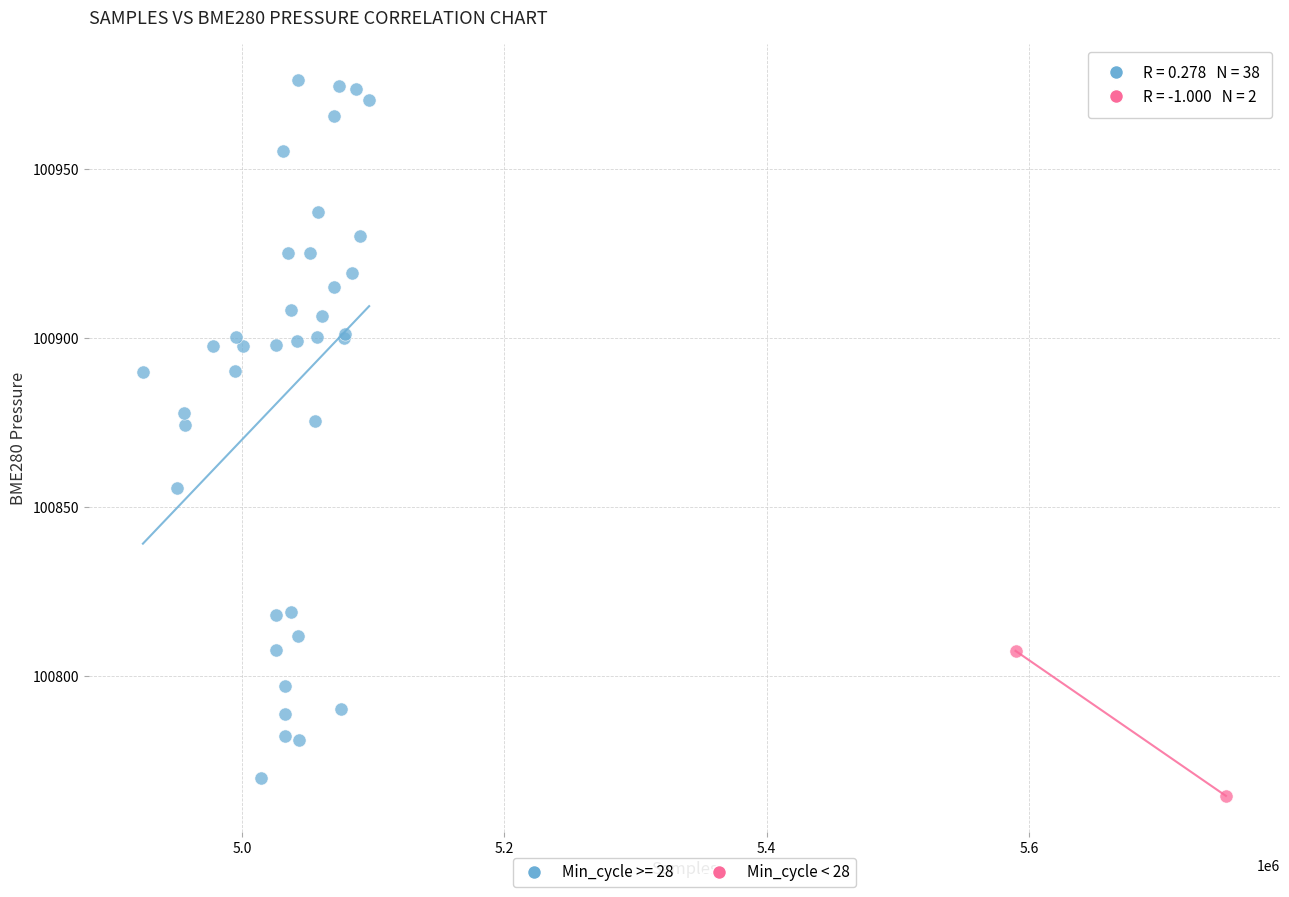

What are all the series names shown in the legend?

Min_cycle >= 28, Min_cycle < 28